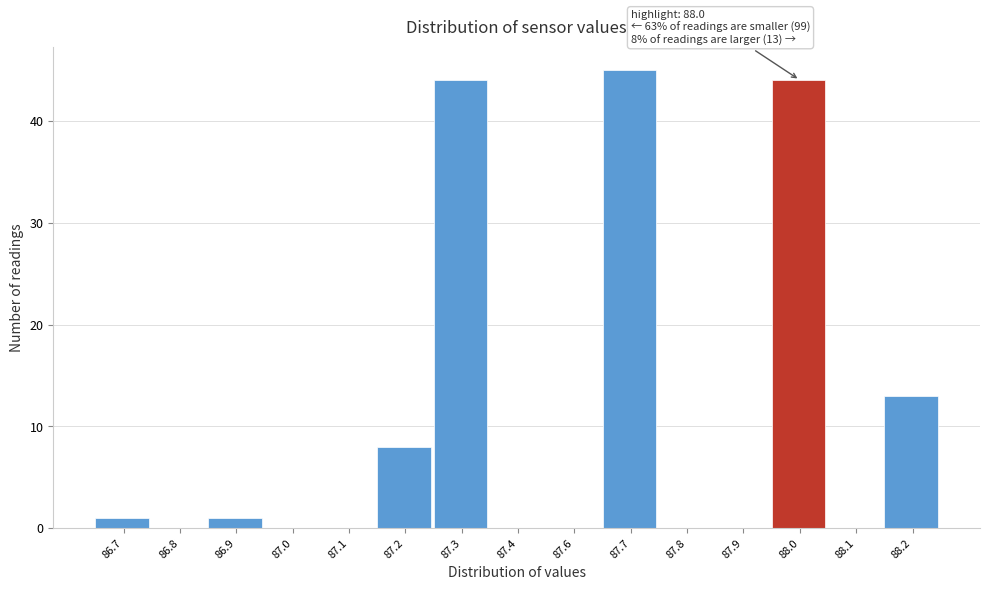

Reading left to right, extract all data points from this chart.

86.7=1	86.8=0	86.9=1	87.0=0	87.1=0	87.2=8	87.3=44	87.4=0	87.6=0	87.7=45	87.8=0	87.9=0	88.0=44	88.1=0	88.2=13